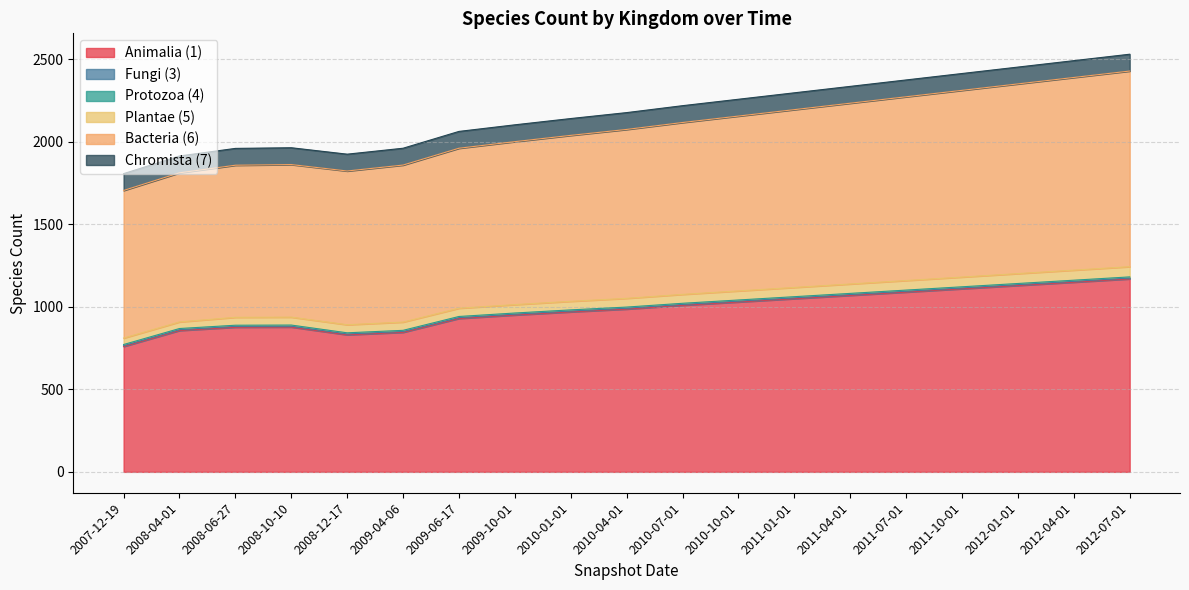

What is the value of the 1 point at the 11th from the left?

1010